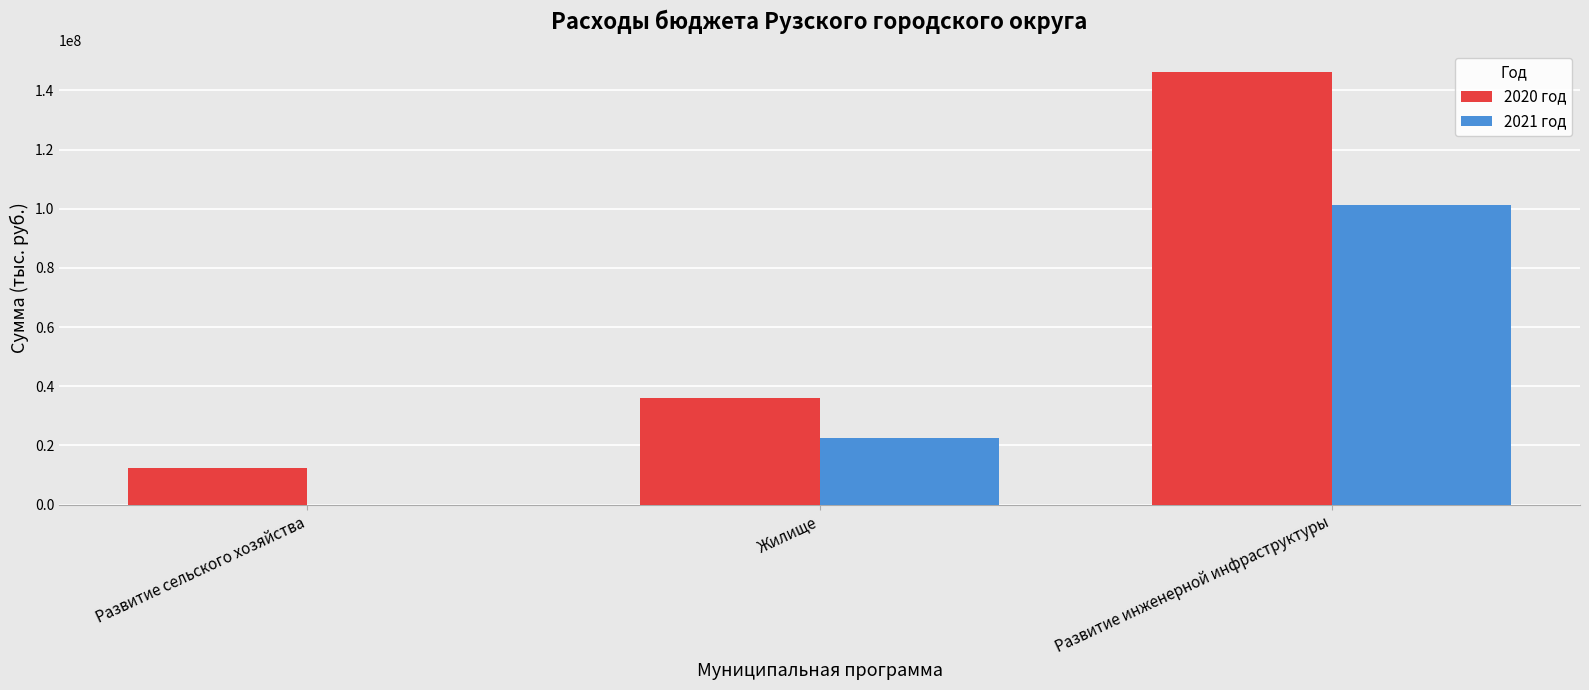

Which series has the widest spread of values?

2020 год